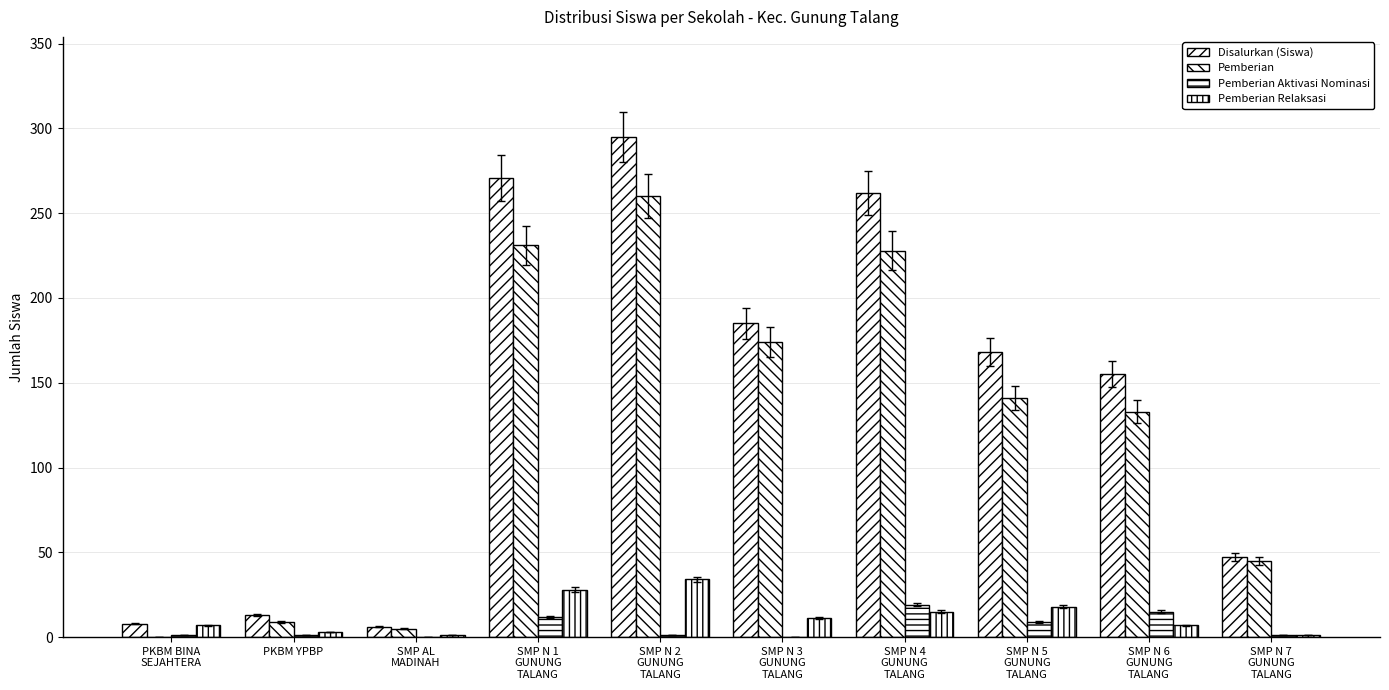

What is the label of the 1st bar from the right?

SMP N 7
GUNUNG
TALANG